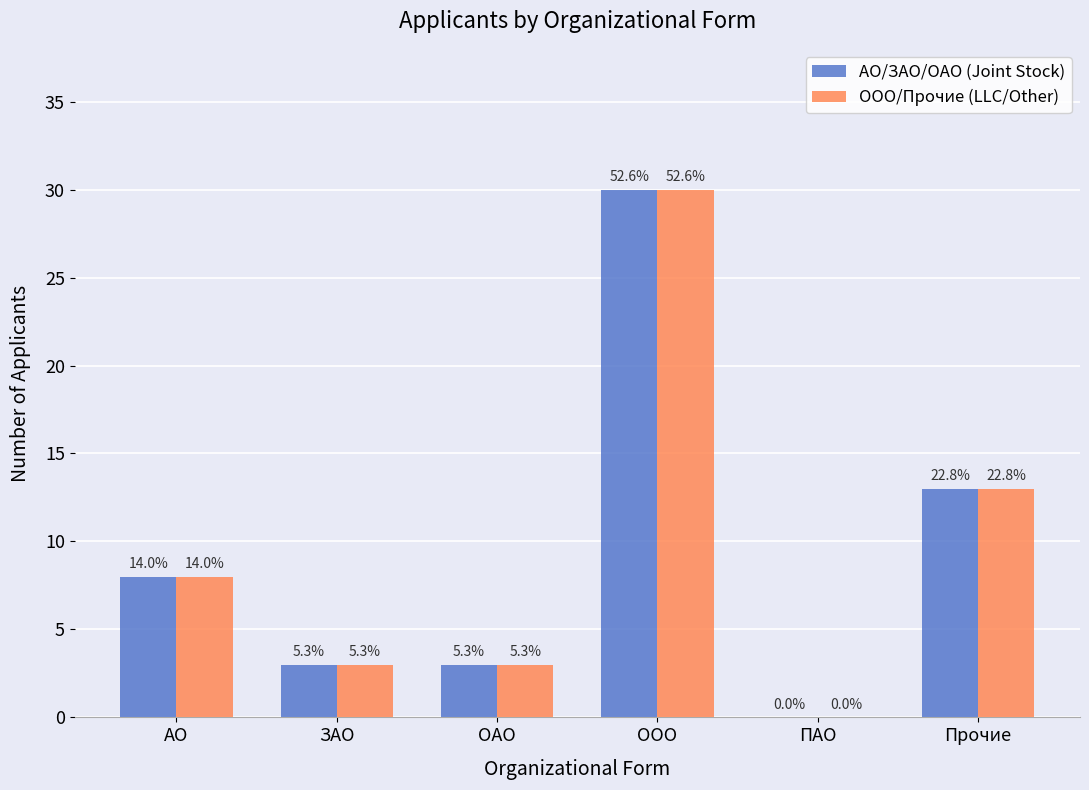

Where does the ООО/Прочие (LLC/Other) series first go above 8?

ООО